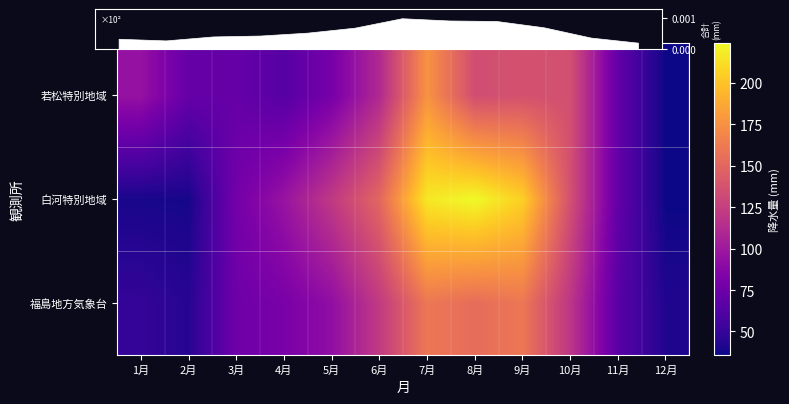

Rank the categories by 福島地方気象台 value from lowest to highest.

12月, 2月, 1月, 11月, 3月, 4月, 5月, 10月, 6月, 8月, 9月, 7月